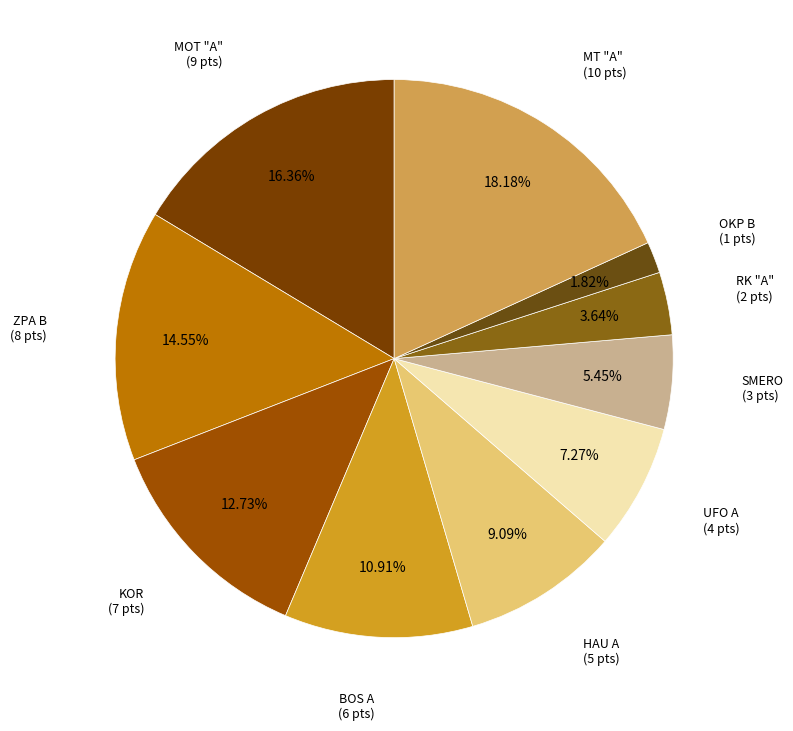

How many slices are in this pie chart?

10